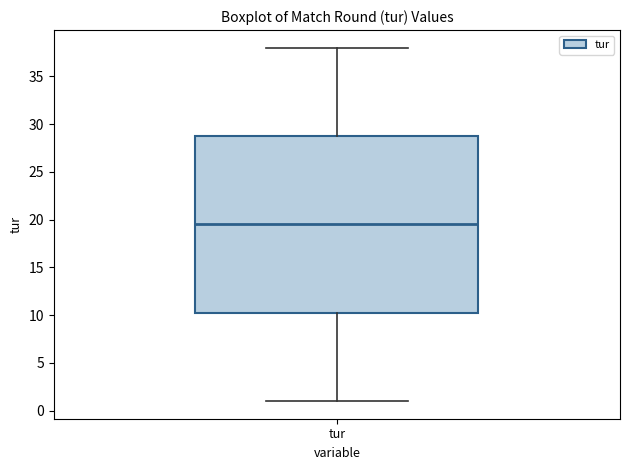

Transcribe this box plot: give where the median line is, the range the box spans, and where the two whiskers end, as read against the y-axis. The values are not printed on the chart, so give them approximately, as read against the axis.

median 19.5, box 10.5 to 29.0, whiskers 1.0 to 38.0